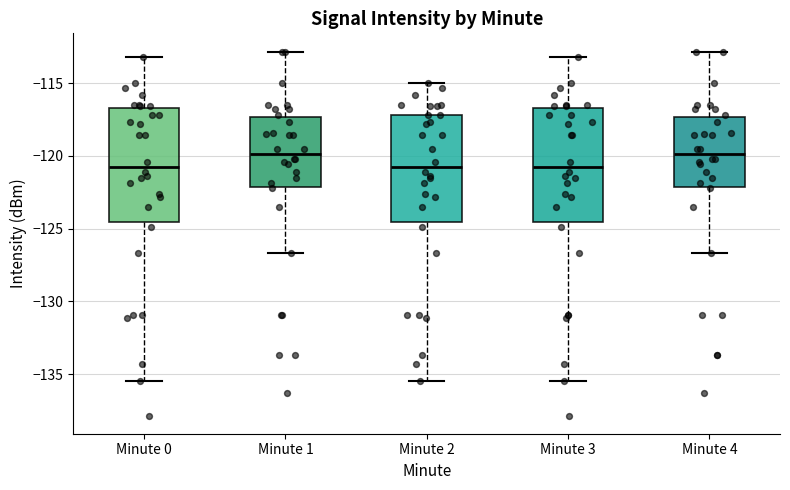

Reading left to right, read every box against the y-axis: the position of its median line, the range the box covers, and the ends of its whiskers. The values are not printed on the chart, so give them approximately, as read against the axis.

Minute 0: median -121.0, box -124.5 to -116.5, whiskers -135.5 to -113.0
Minute 1: median -120.0, box -122.0 to -117.5, whiskers -126.5 to -113.0
Minute 2: median -121.0, box -124.5 to -117.0, whiskers -135.5 to -115.0
Minute 3: median -121.0, box -124.5 to -116.5, whiskers -135.5 to -113.0
Minute 4: median -120.0, box -122.0 to -117.5, whiskers -126.5 to -113.0